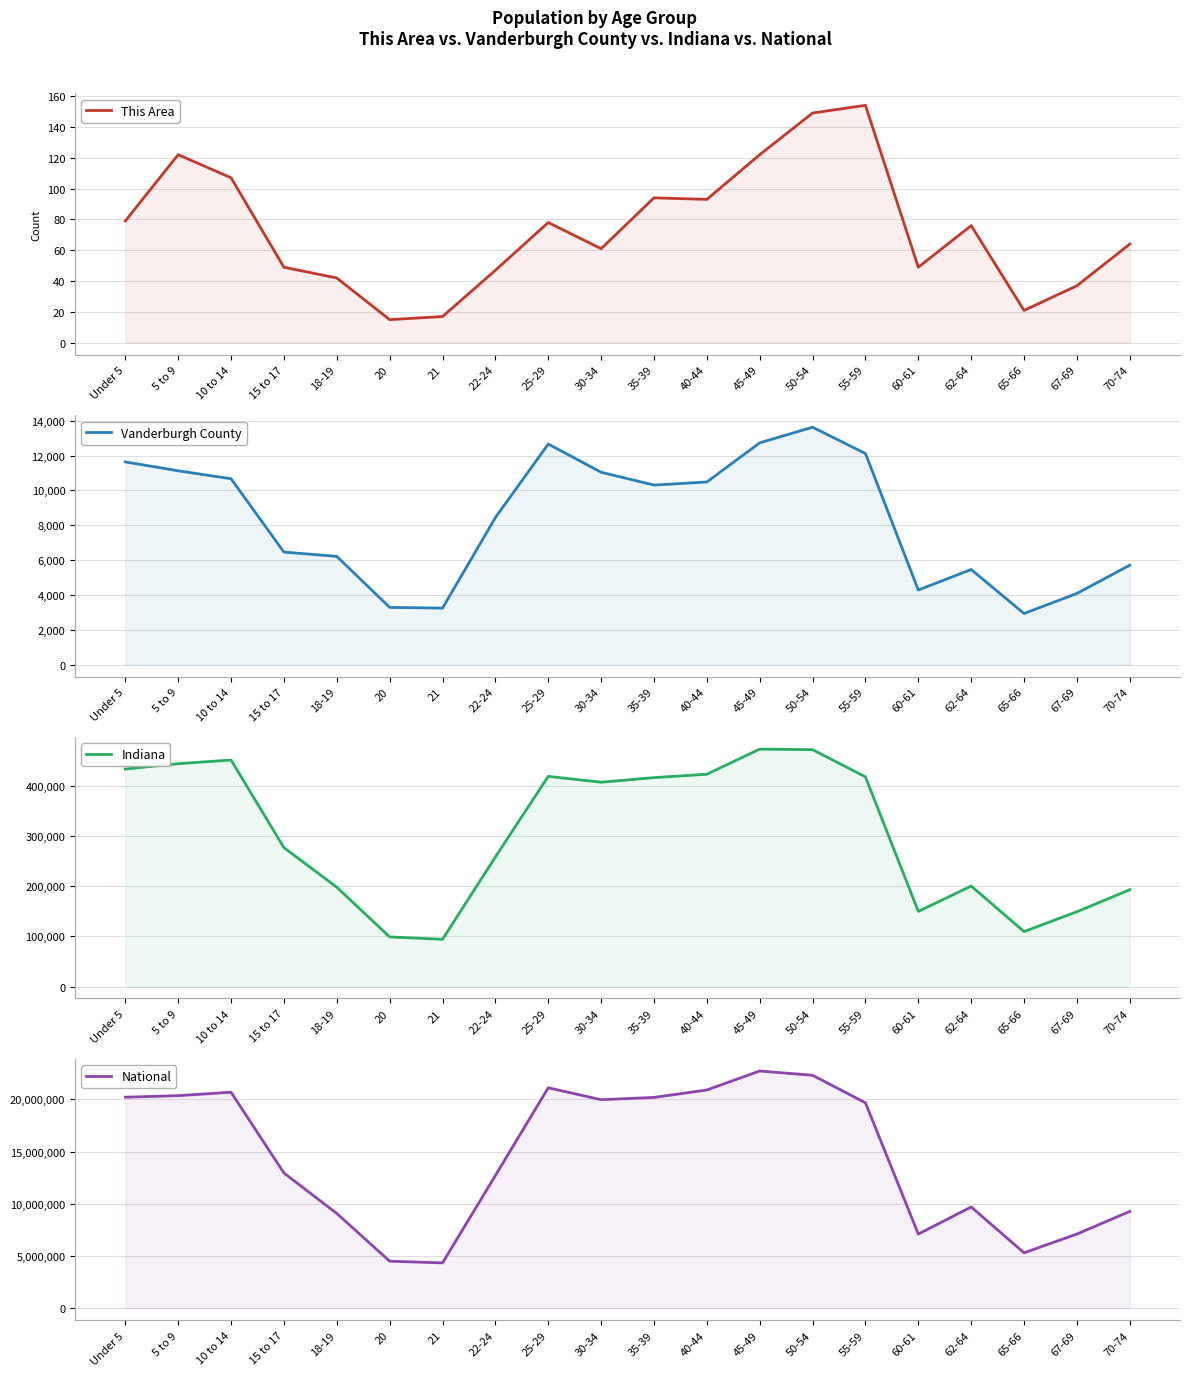

What is the sum of the This Area values at 15 to 17 and Under 5?

128